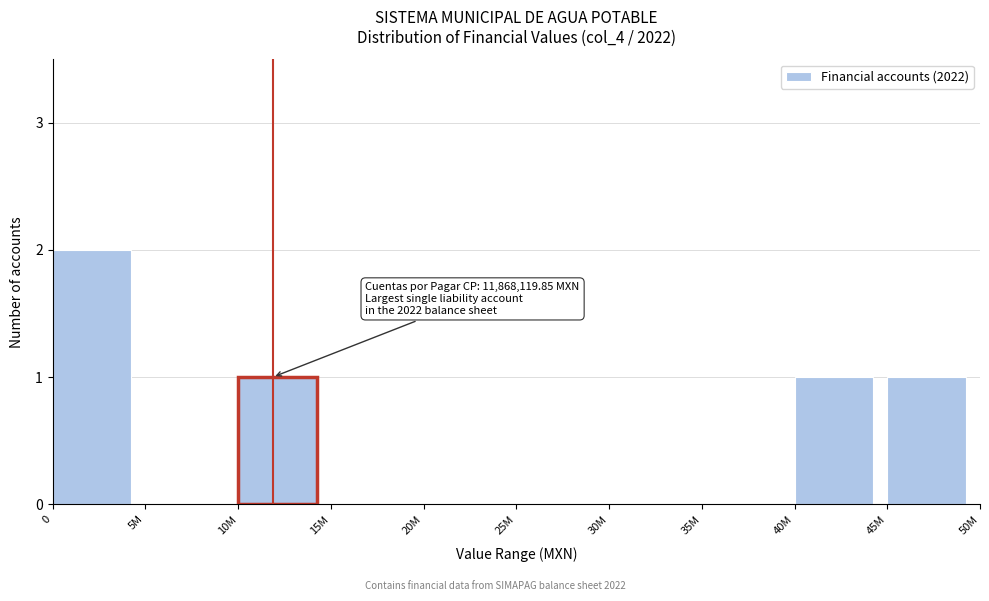

Reading left to right, transcribe all the data shown in this chart.

0=2	5M=0	10M=1	15M=0	20M=0	25M=0	30M=0	35M=0	40M=1	45M=1